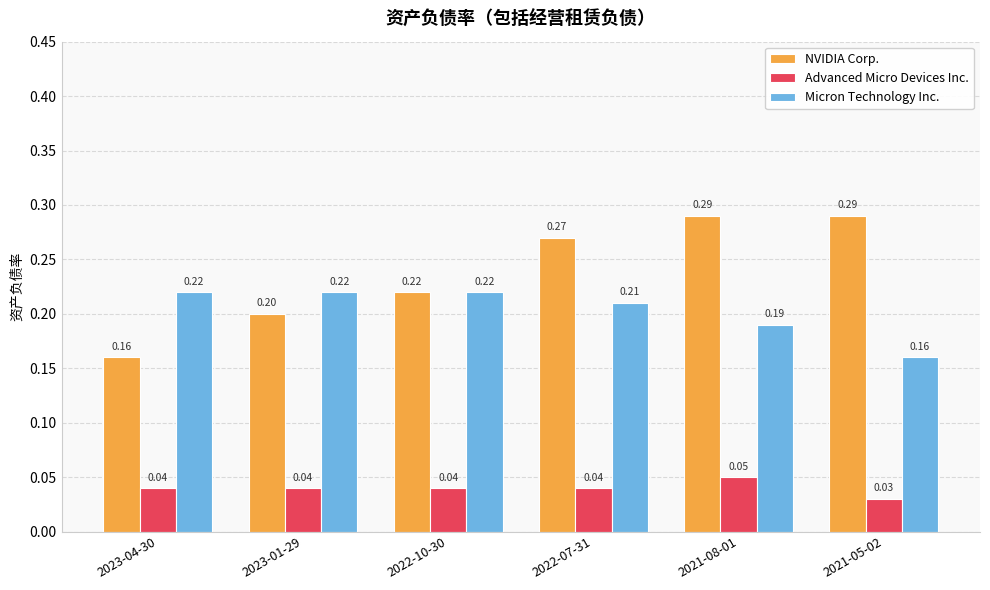

At 2021-08-01, list the series in order from smallest to largest.

Advanced Micro Devices Inc., Micron Technology Inc., NVIDIA Corp.